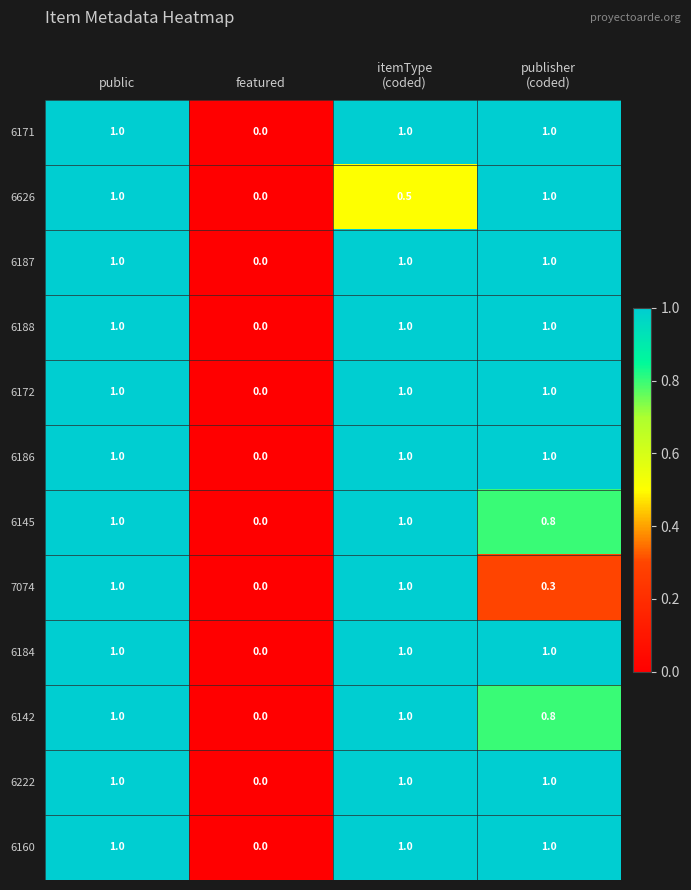

What is the sum of the 7074 values at featured and public?

1.0